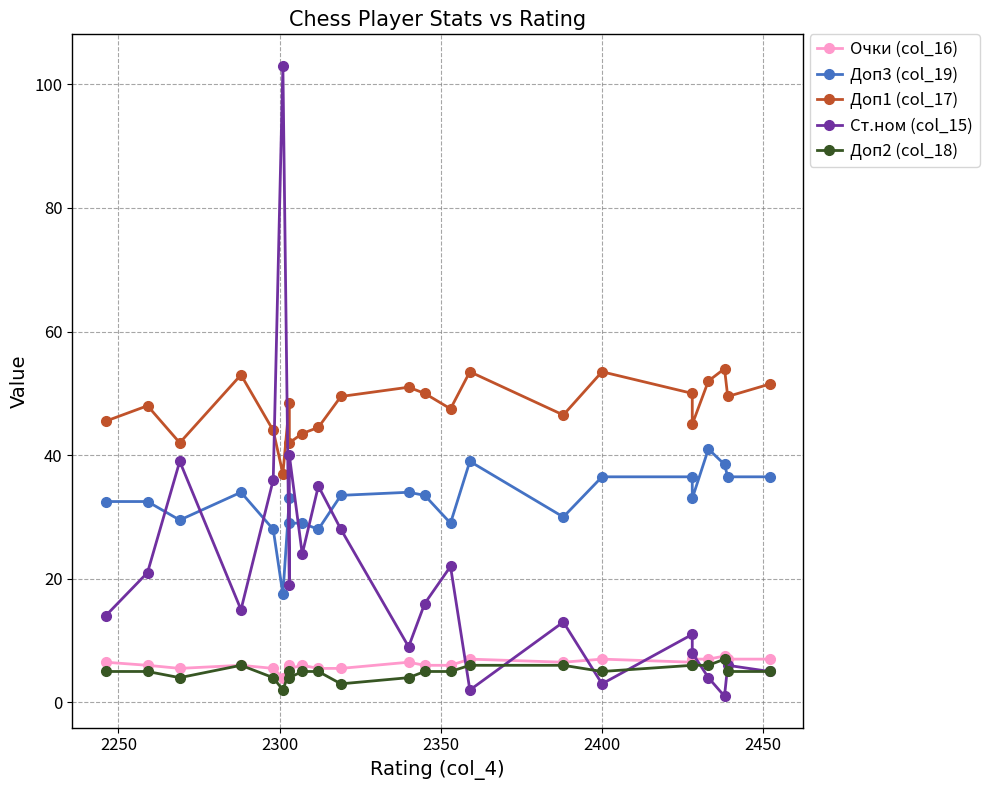

True or false: Доп2 (col_18) and Доп1 (col_17) intersect in this chart.

False